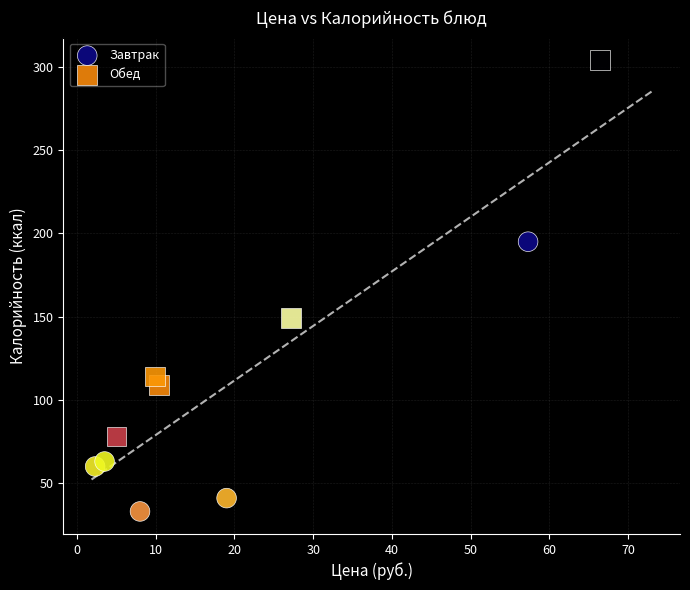

Which series has the largest Y range (max minus min)?

Обед